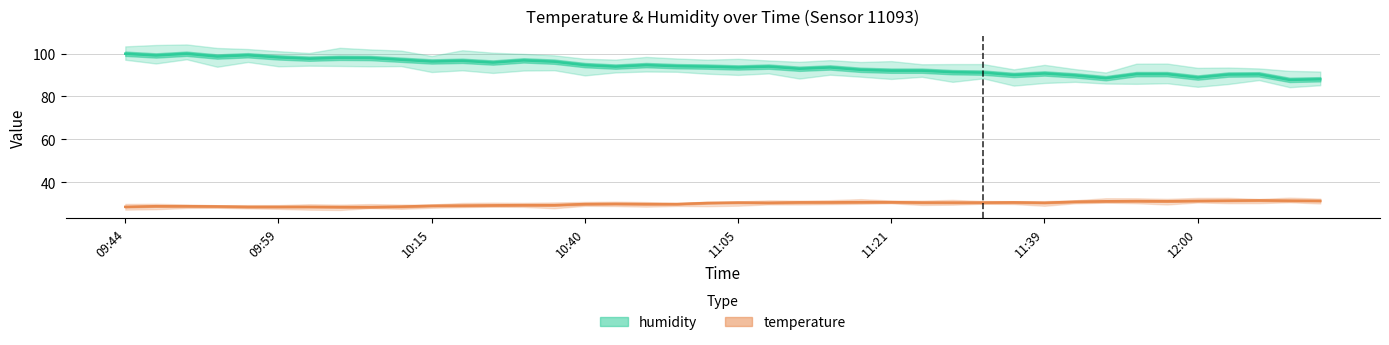

What is the spread (max minus min) of values at 10:40?

64.8